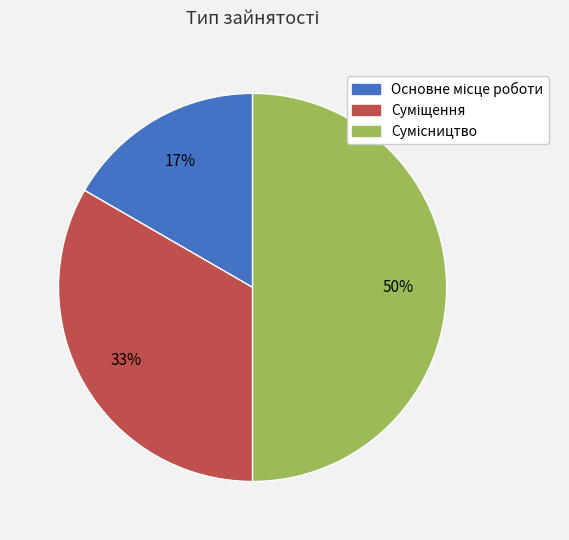

How many segments does this pie chart have?

3